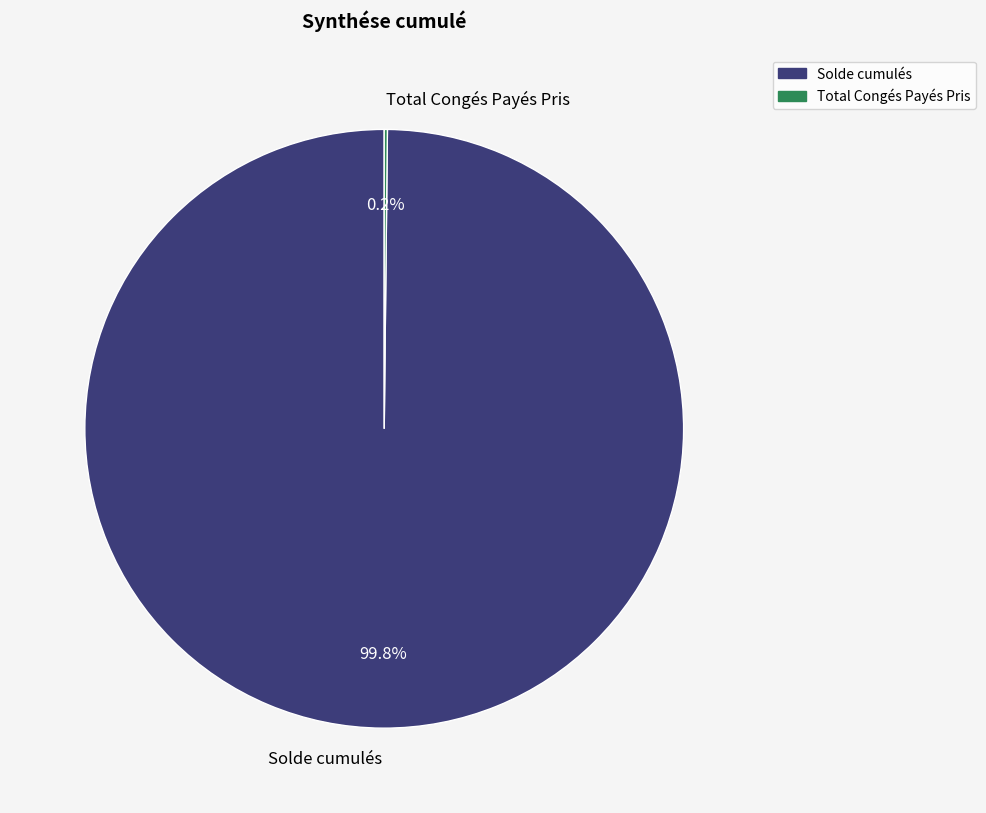

What is the largest slice in the pie chart?

Solde cumulés